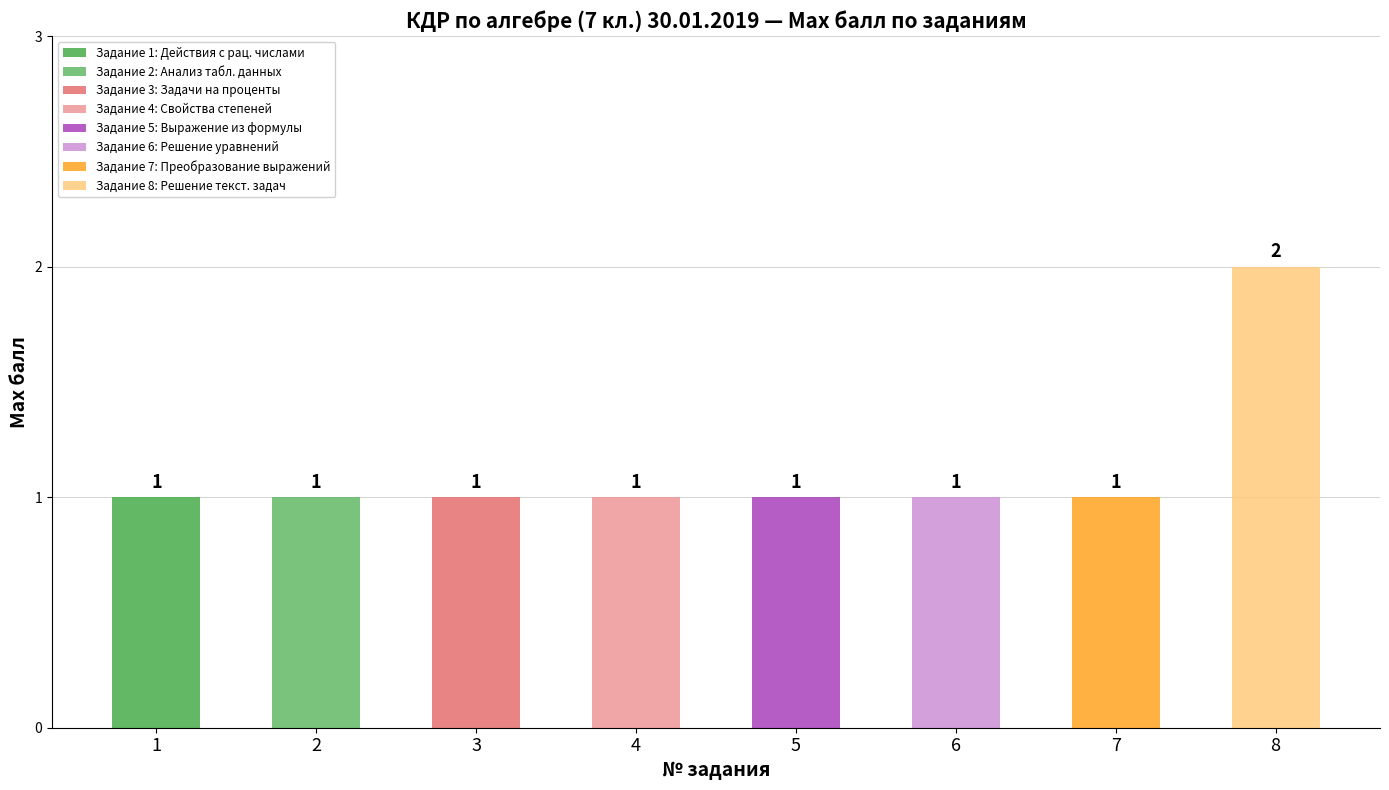

What is the value of the 4th bar from the left?

1